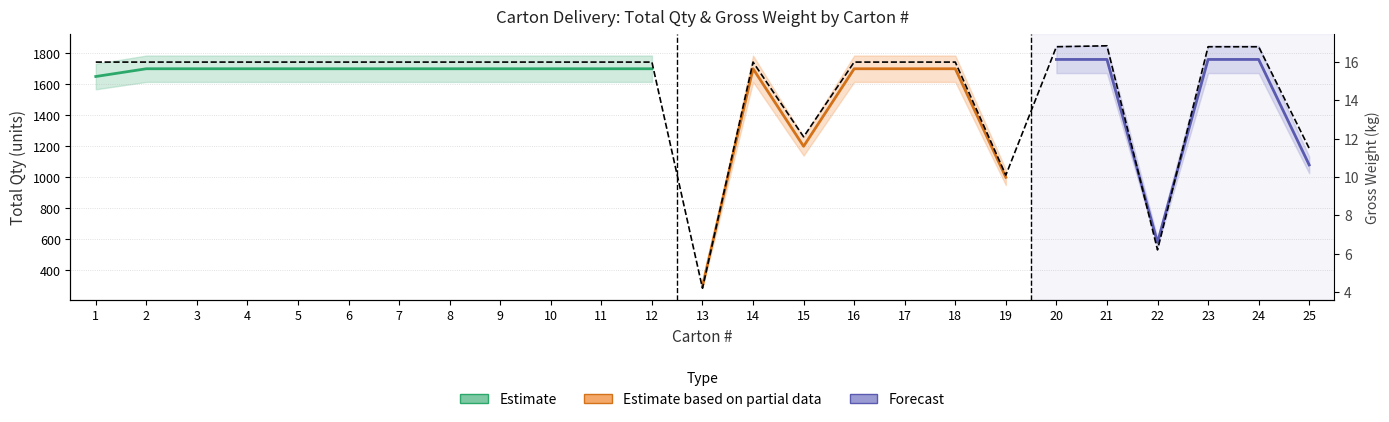

Reading right to left, what are all the values shown in this chart?

25=11.5	24=16.8	23=16.8	22=6.2	21=16.9	20=16.8	19=10.1	18=16.0	17=16.0	16=16.0	15=12.1	14=16.0	13=4.2	12=16.0	11=16.0	10=16.0	9=16.0	8=16.0	7=16.0	6=16.0	5=16.0	4=16.0	3=16.0	2=16.0	1=16.0